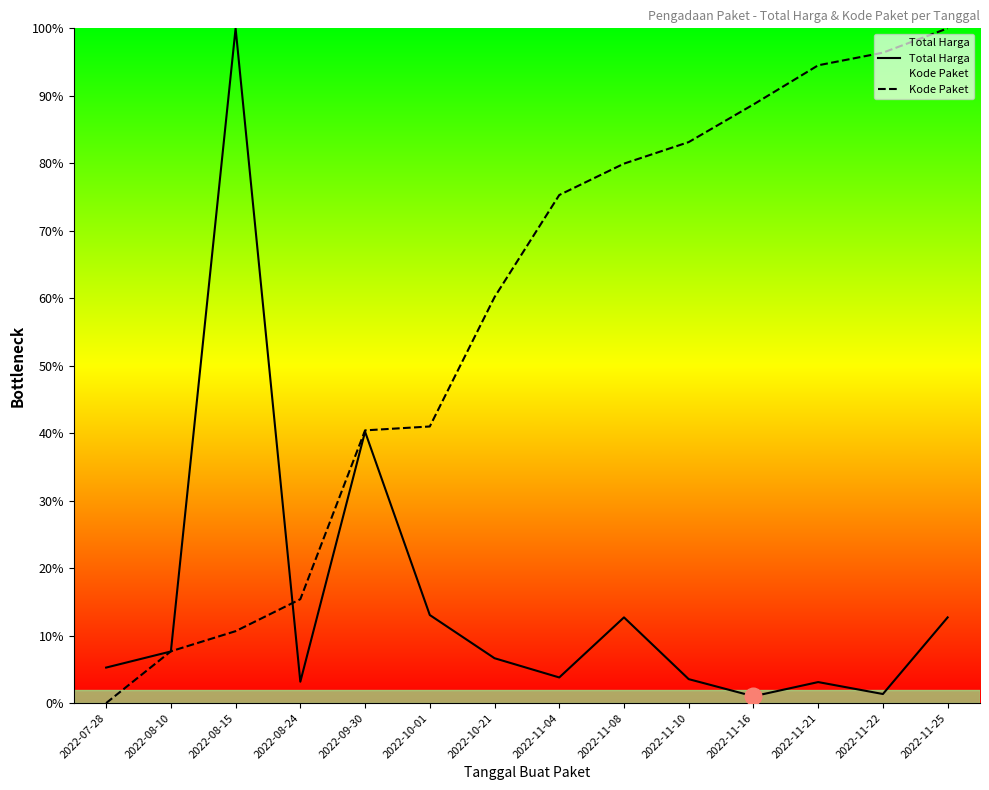

The Total Harga series shows 0.0 at 2022-11-21. True or false?

False